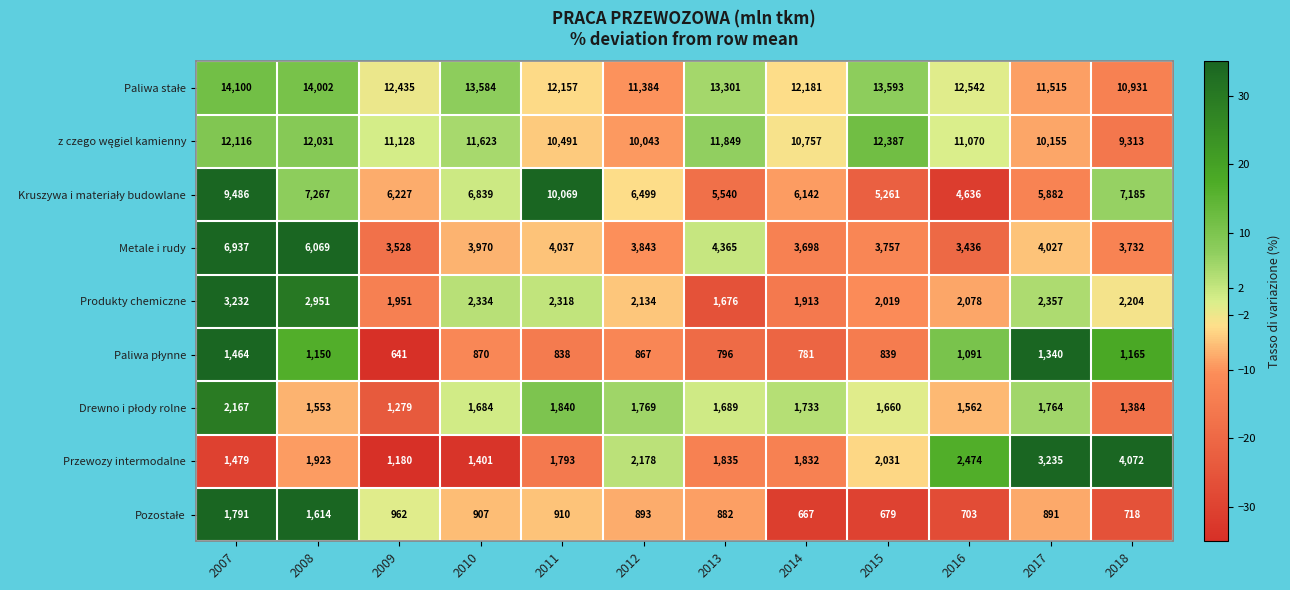

What is the total value across all series at 2018?

40704